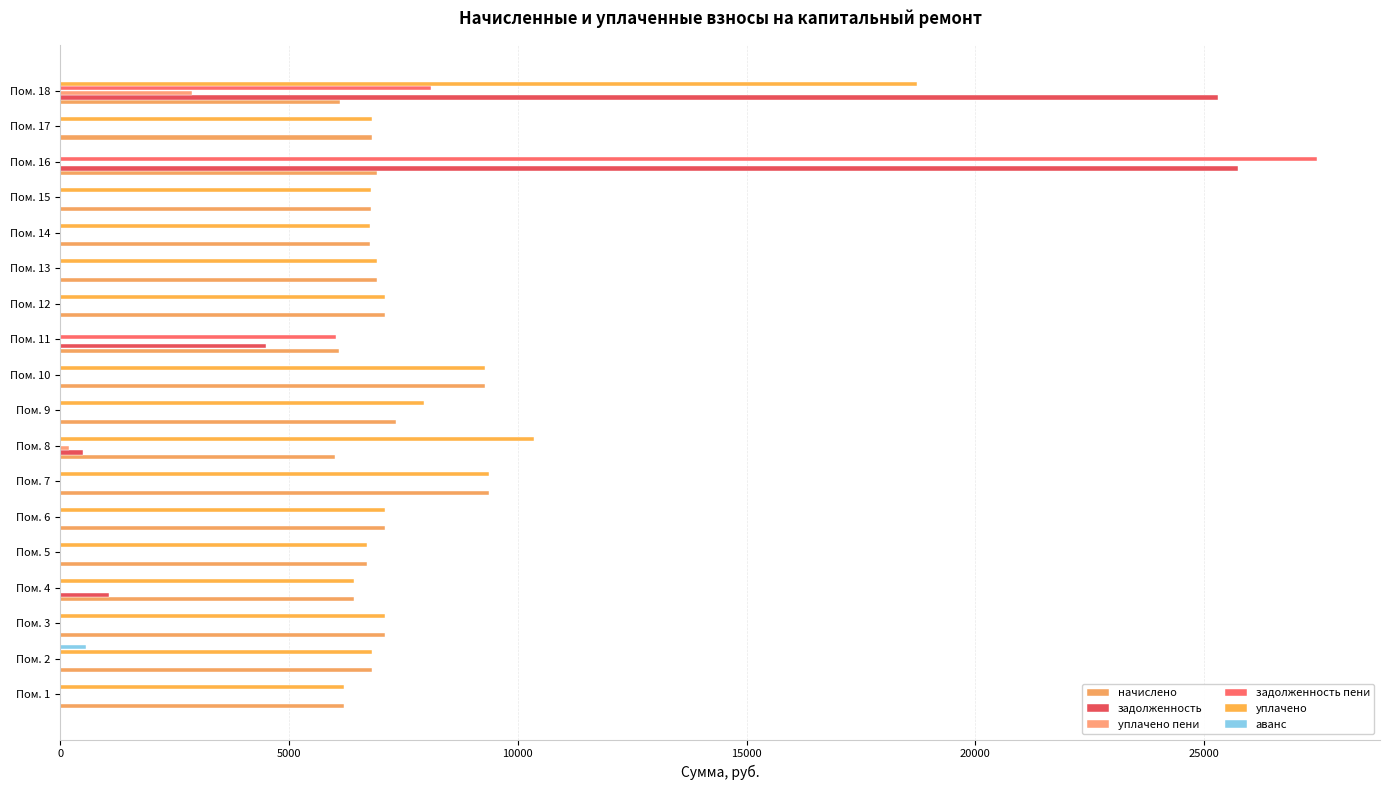

What is the average value of the задолженность series?

3172.7